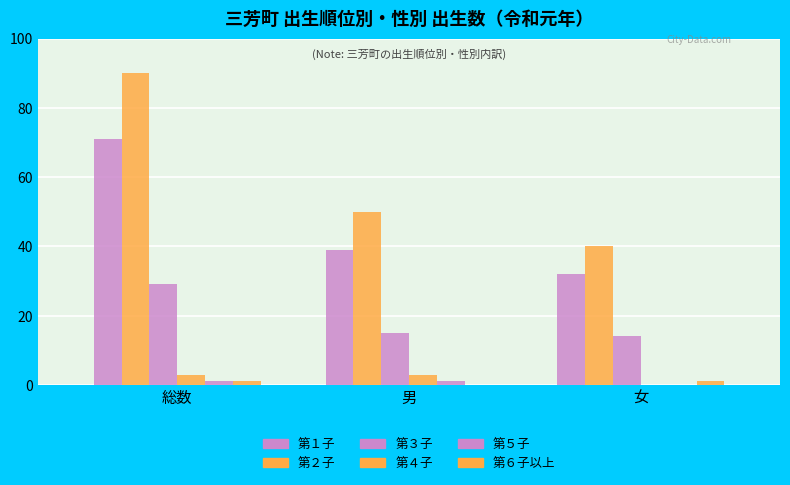

How many data points does each series have?

3